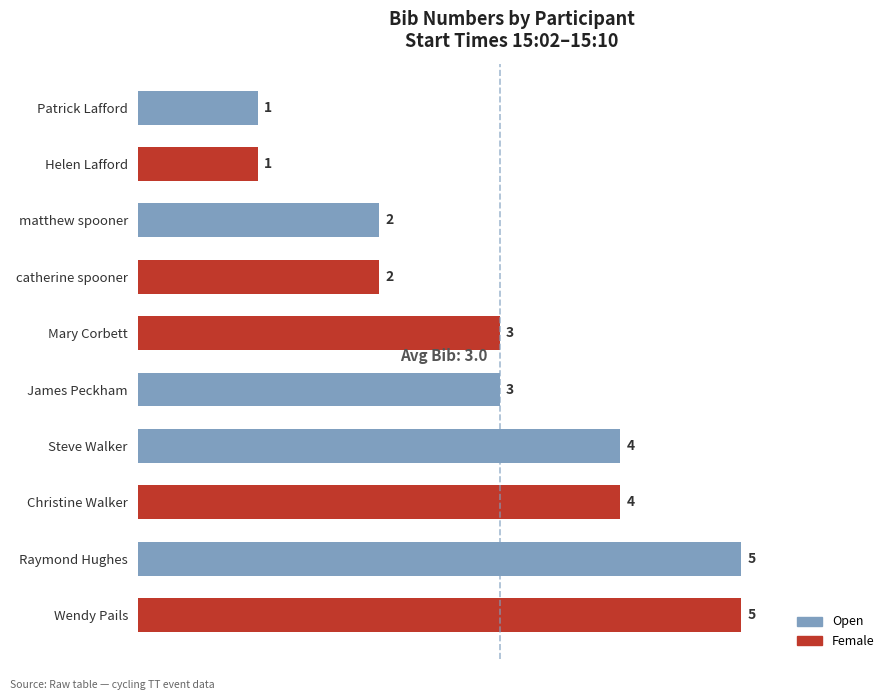

What is the change in value from Steve Walker to Wendy Pails?

+1